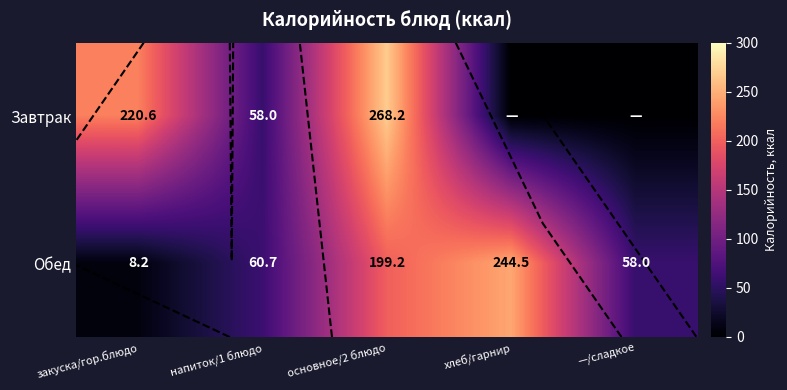

Which series has the largest total across all categories?

Обед